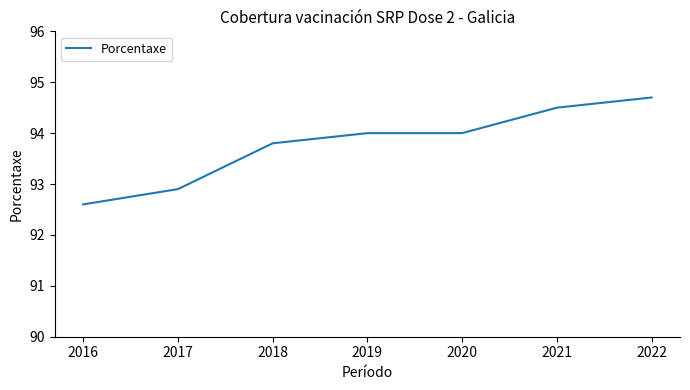

Count the number of categories in the chart.

7